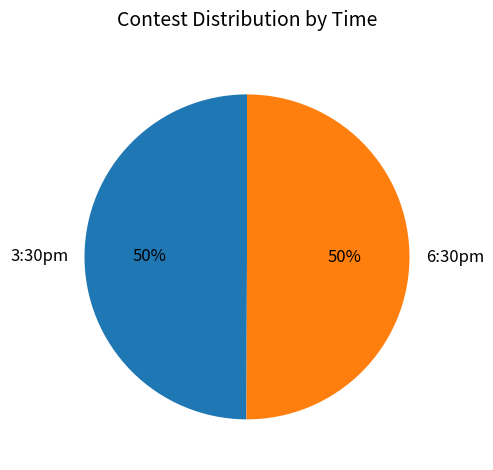

True or false: 3:30pm accounts for 50% of the total.

True